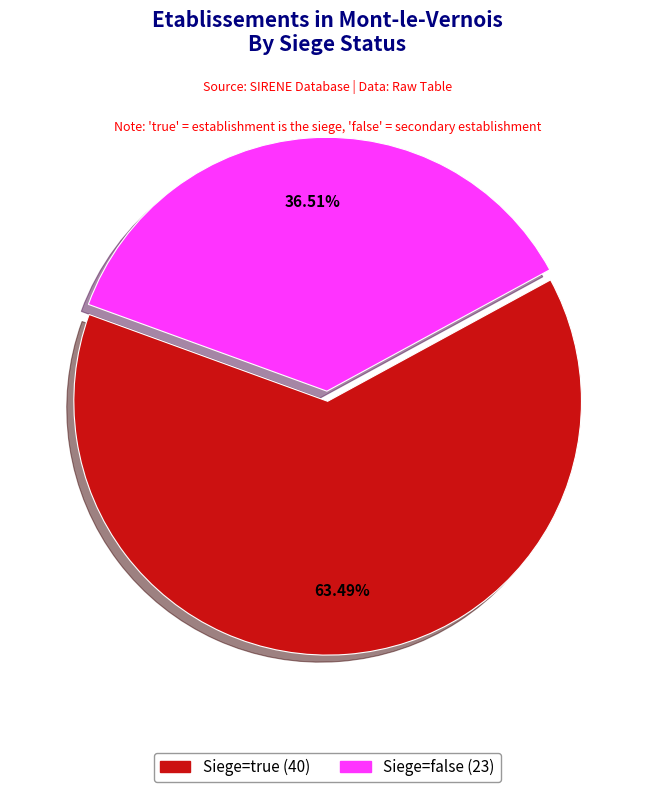

How many segments does this pie chart have?

2